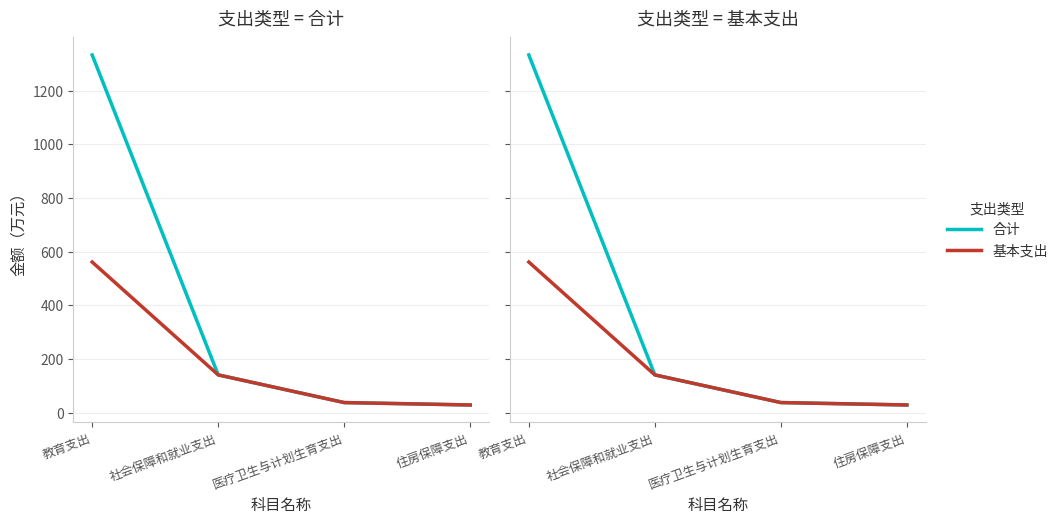

What is the sum of the 合计 values at 教育支出 and 住房保障支出?

1362.0